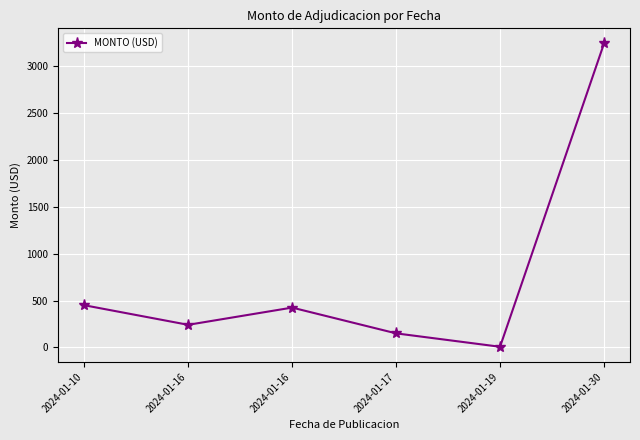

Does the chart have visible grid lines?

Yes